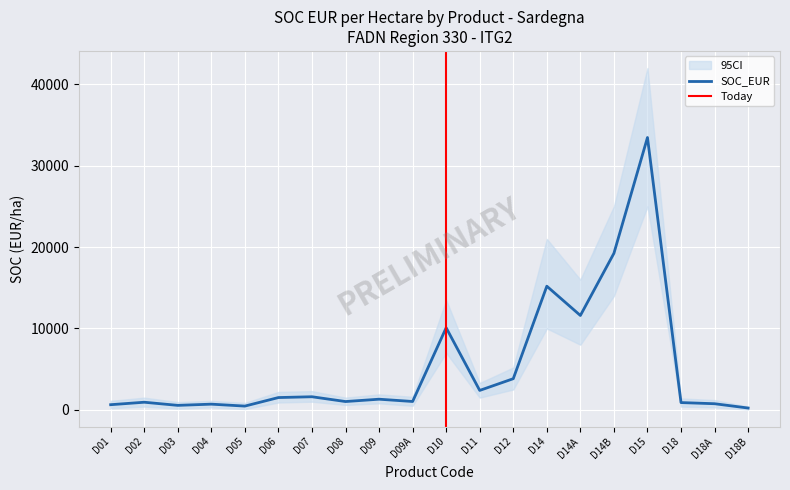

Where does the data first go above 1306?

D06